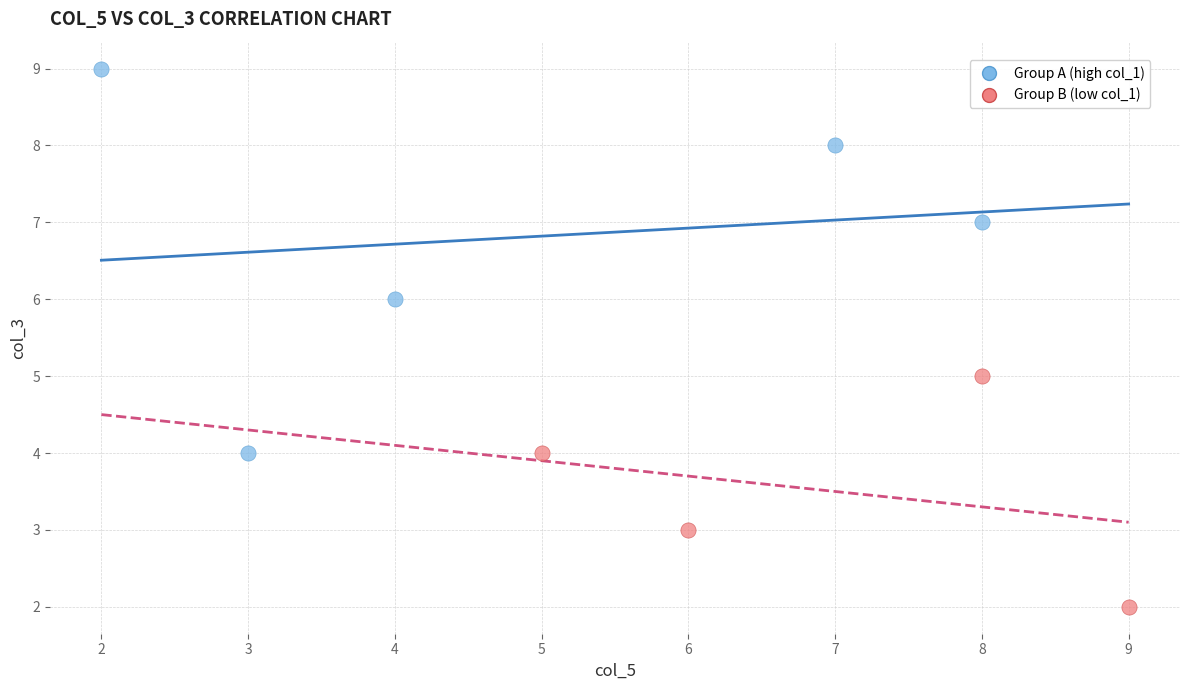

Which series has the largest Y range (max minus min)?

Group A (high col_1)